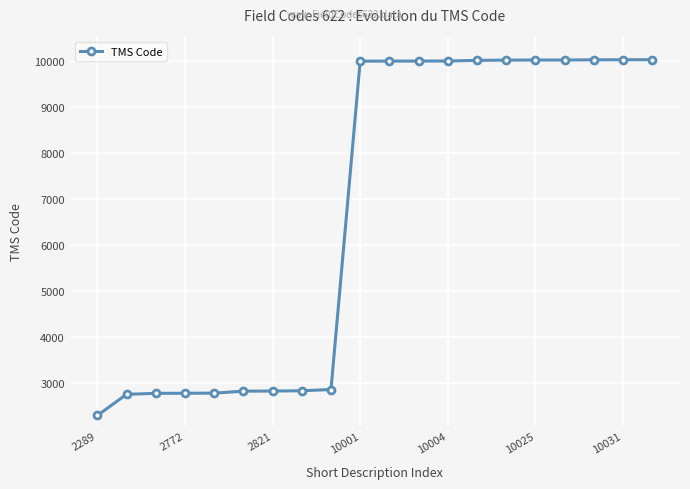

What is the minimum value shown in the chart?

2289